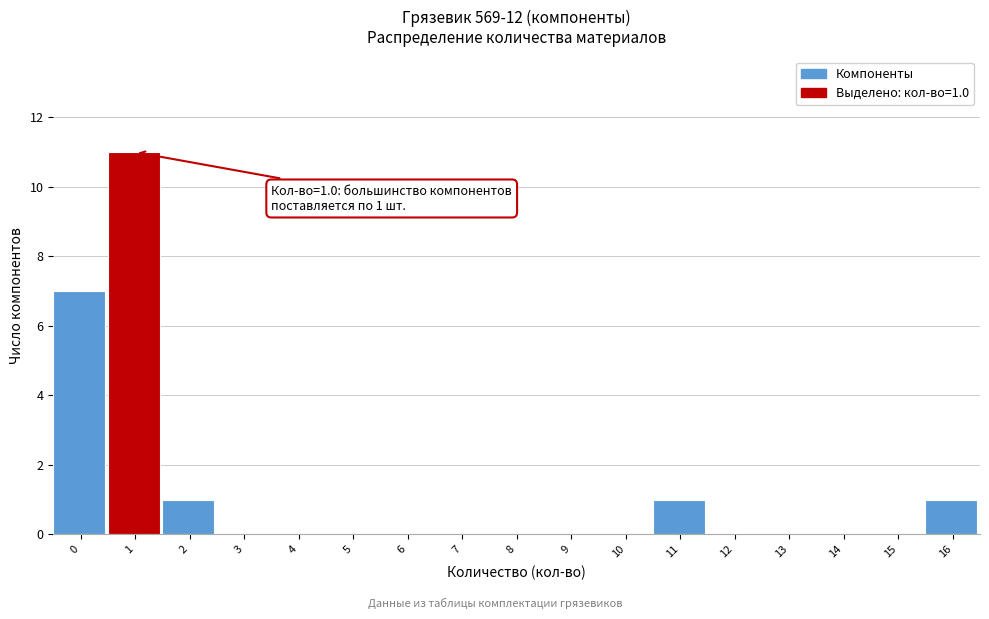

Reading left to right, list all the values displayed in this chart.

0=7	1=11	2=1	3=0	4=0	5=0	6=0	7=0	8=0	9=0	10=0	11=1	12=0	13=0	14=0	15=0	16=1